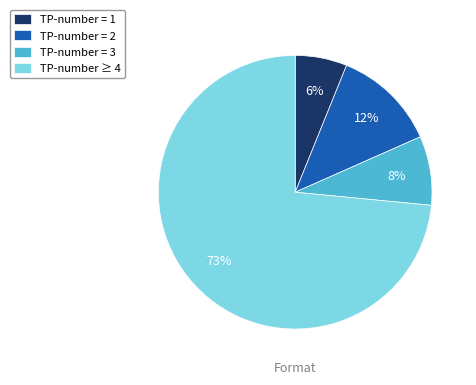

Between TP-number ≥ 4 and TP-number = 1, which is larger?

TP-number ≥ 4